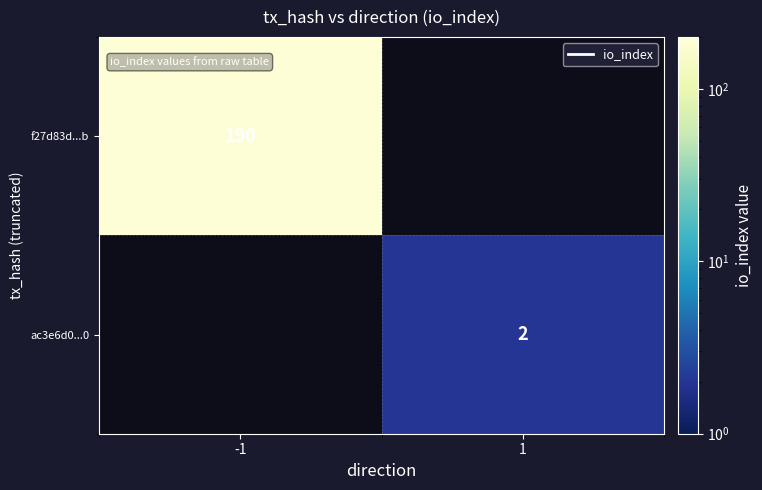

Which label corresponds to the smallest value in the chart?

1